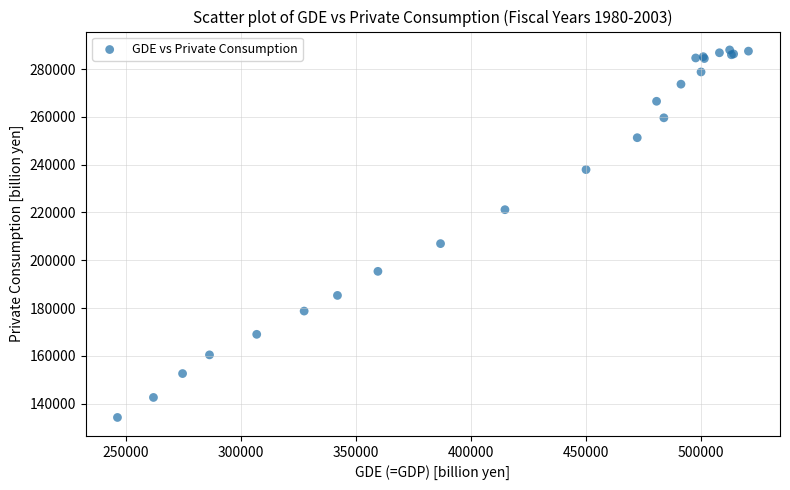

What Y value in the scatter plot is closest to 211121?

206967.9